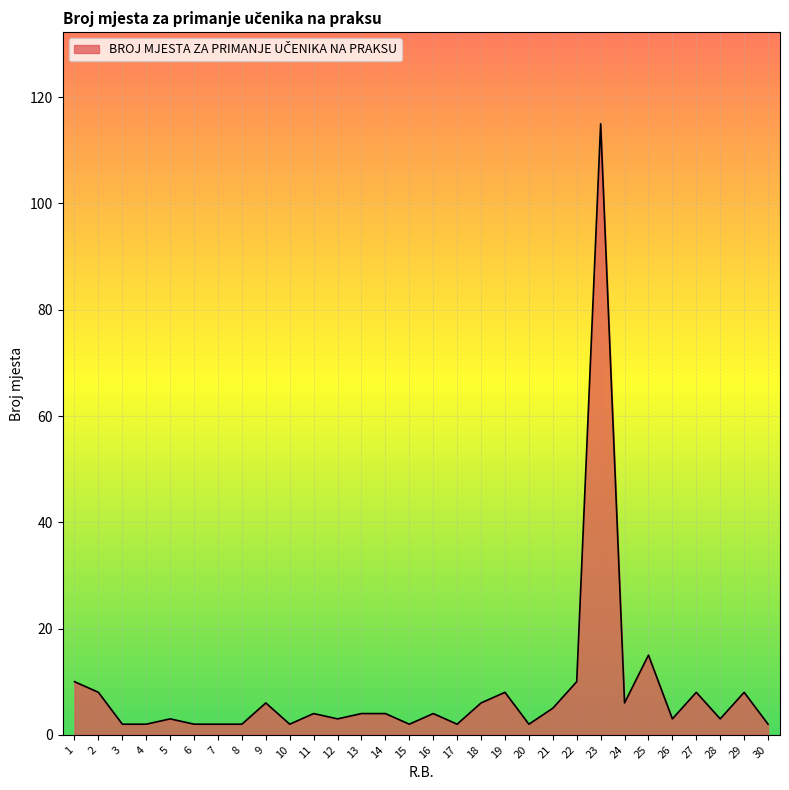

Reading right to left, what are all the values shown in this chart?

30=2	29=8	28=3	27=8	26=3	25=15	24=6	23=115	22=10	21=5	20=2	19=8	18=6	17=2	16=4	15=2	14=4	13=4	12=3	11=4	10=2	9=6	8=2	7=2	6=2	5=3	4=2	3=2	2=8	1=10